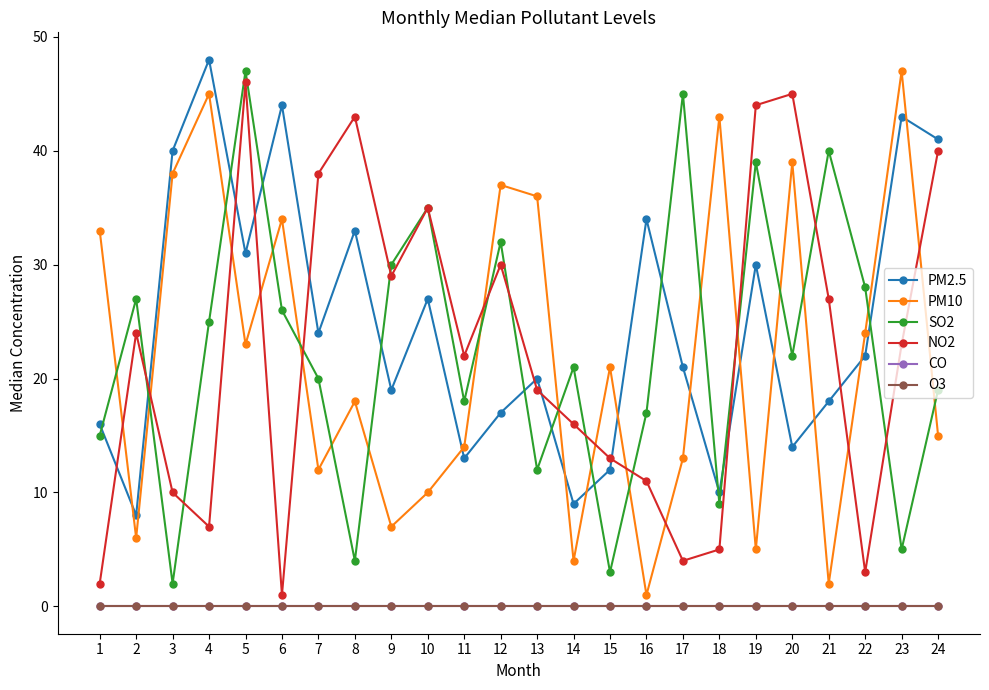

Which has a higher value, 24 or 11?

24